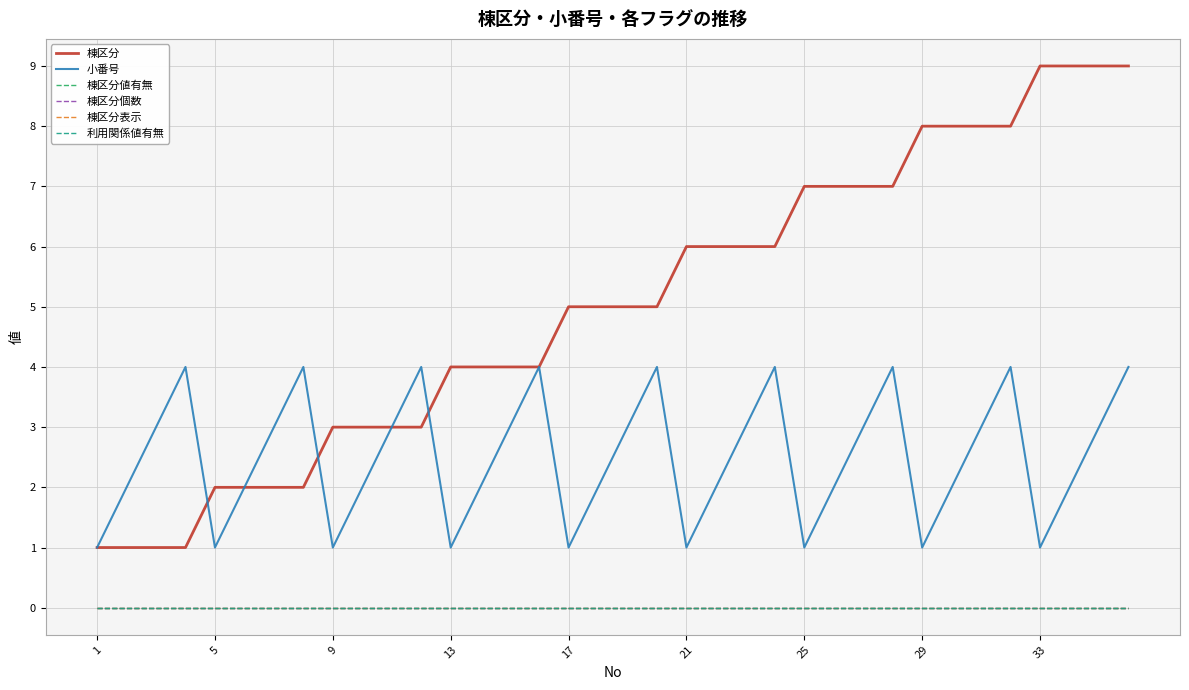

True or false: 棟区分表示 and 小番号 cross at least once.

False